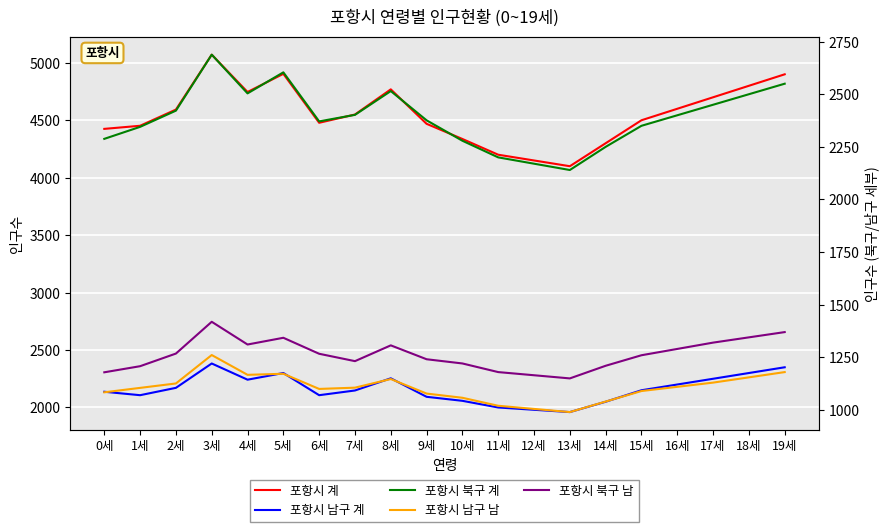

Which series has the widest spread of values?

포항시 계